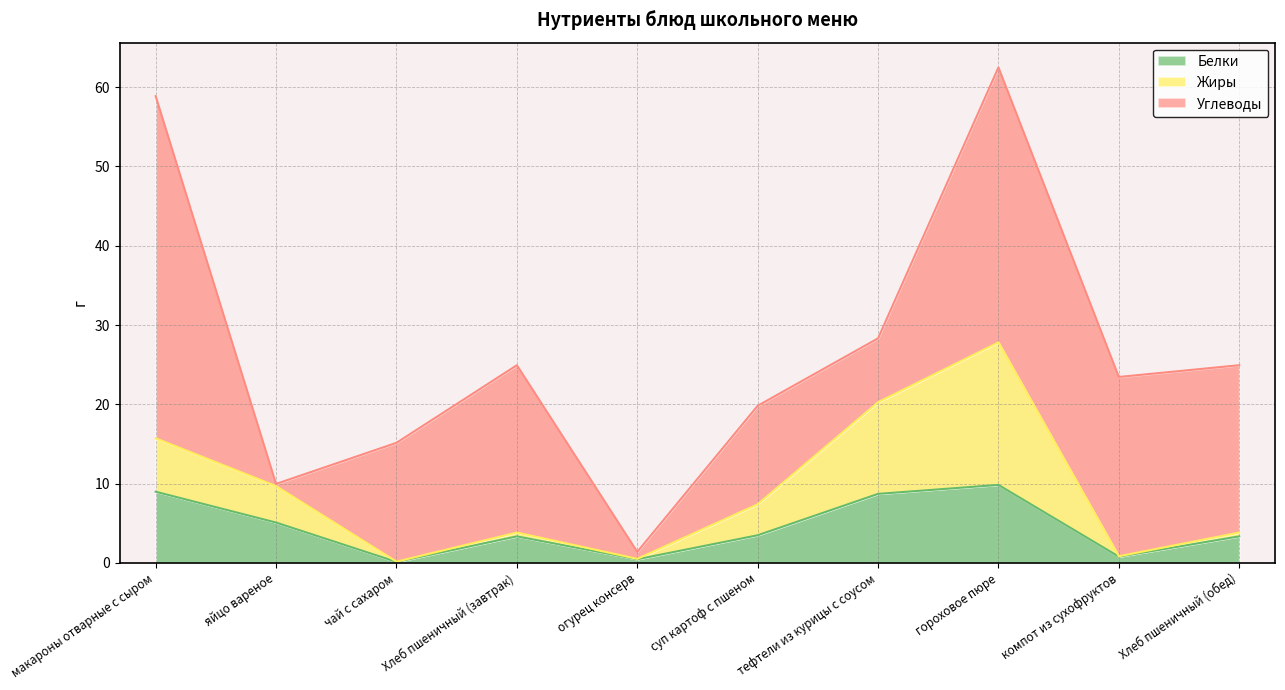

What is the label of the 10th point from the right?

макароны отварные с сыром